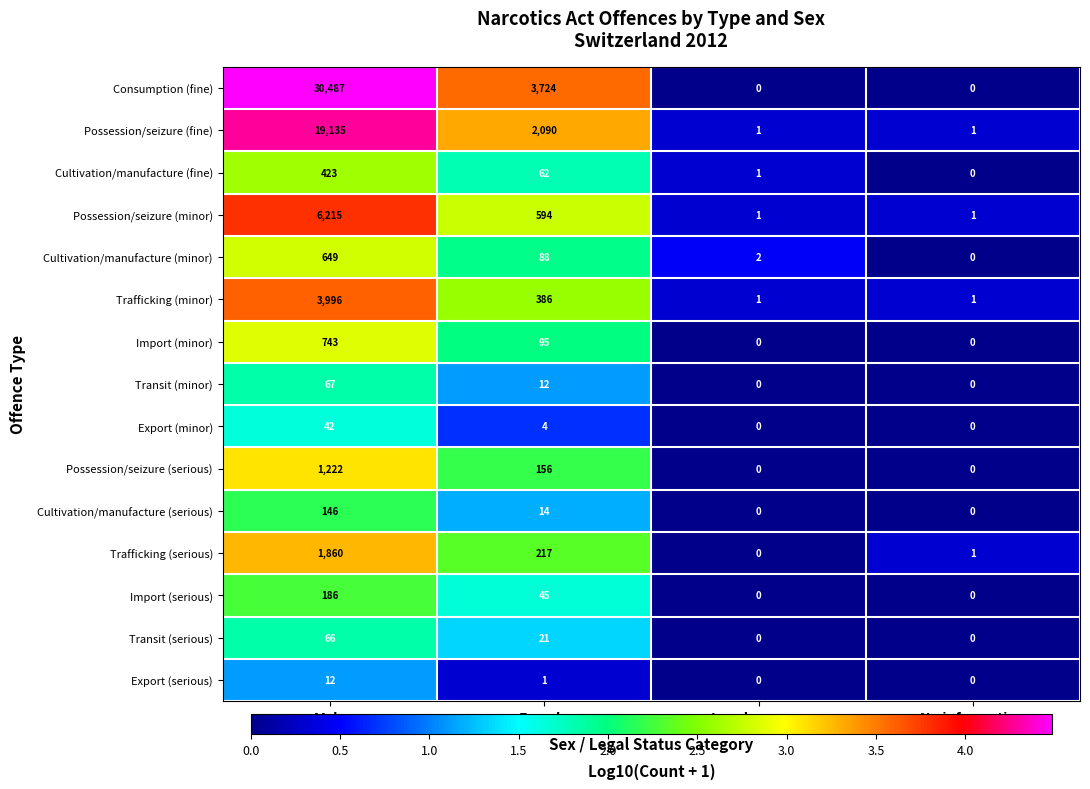

List the series in order of their peak value, lowest first.

Export (serious), Export (minor), Transit (serious), Transit (minor), Cultivation/manufacture (serious), Import (serious), Cultivation/manufacture (fine), Cultivation/manufacture (minor), Import (minor), Possession/seizure (serious), Trafficking (serious), Trafficking (minor), Possession/seizure (minor), Possession/seizure (fine), Consumption (fine)